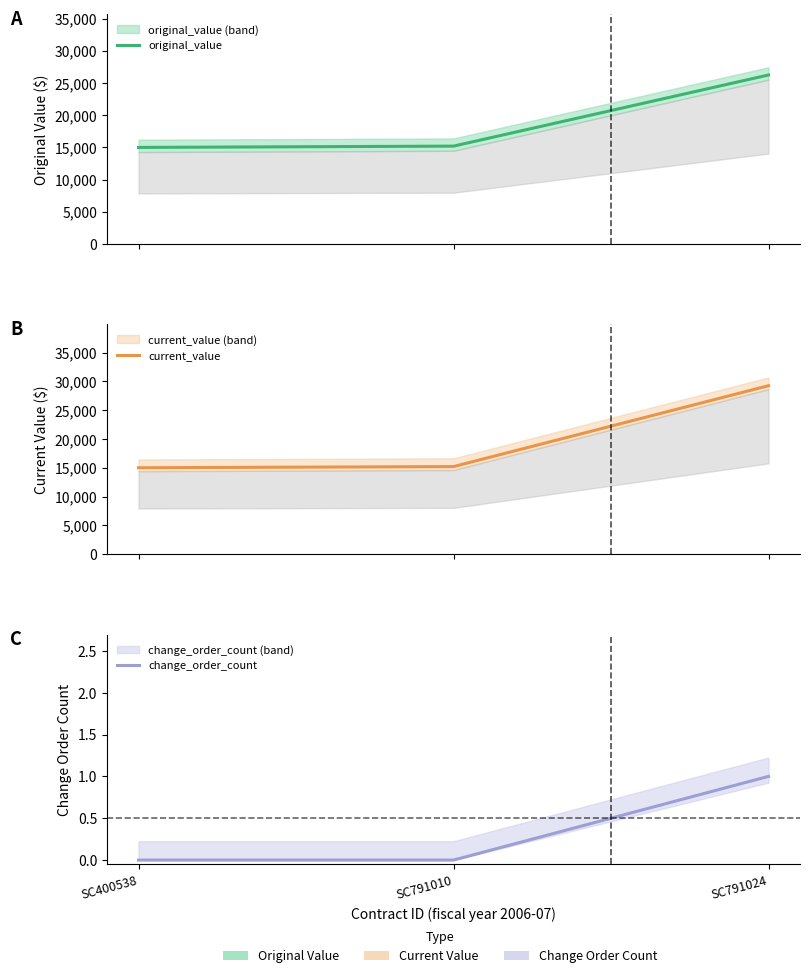

True or false: change_order_count has a value of 1 at SC791024.

True